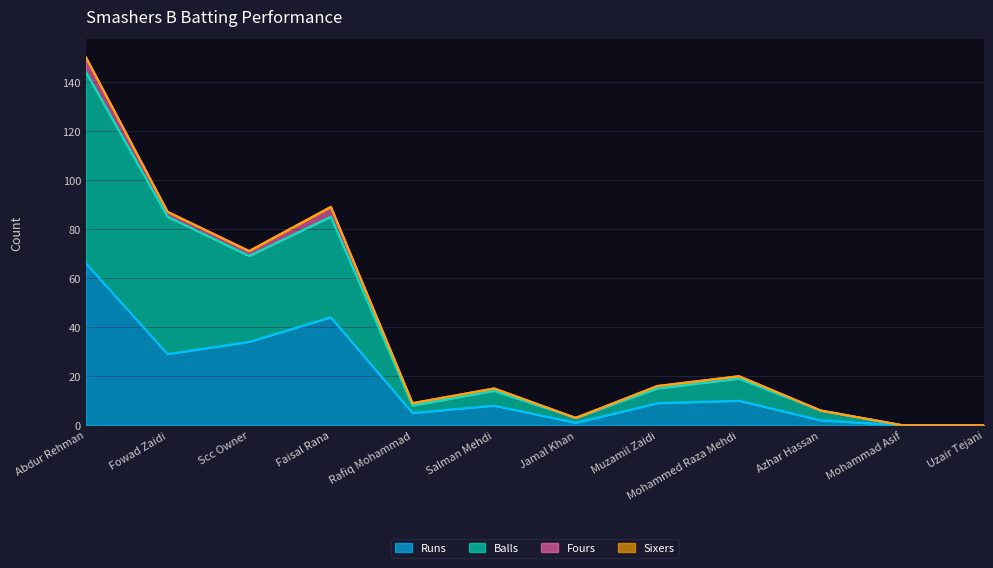

What is the difference between the Runs values at Rafiq Mohammad and Mohammad Asif?

5